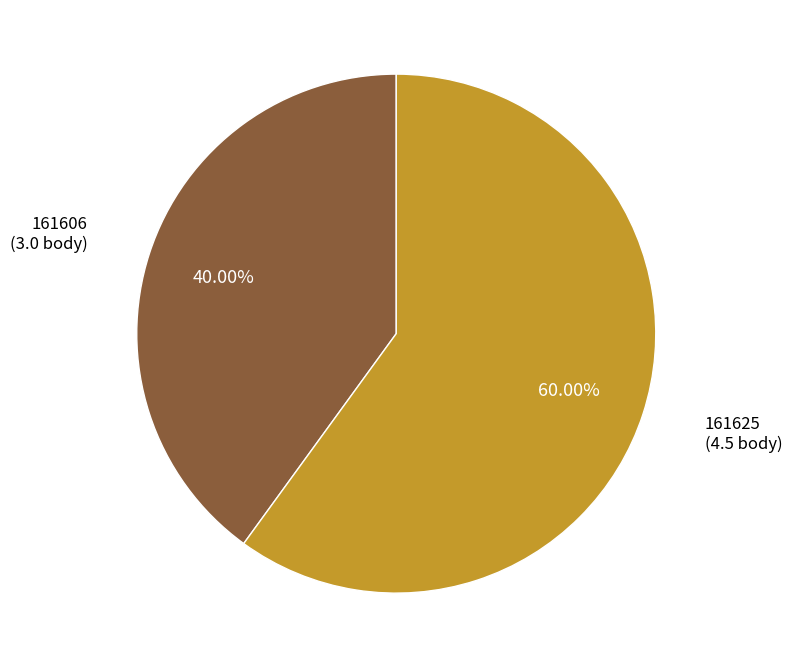

Is there any slice that represents more than half of the pie?

Yes